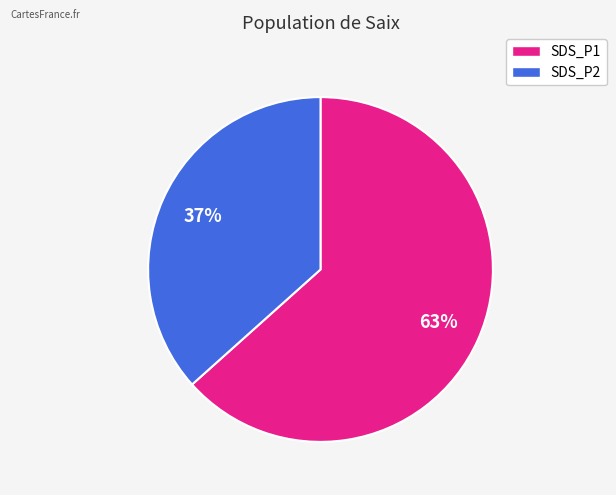

To the nearest percent, what is the average slice percentage?

50%